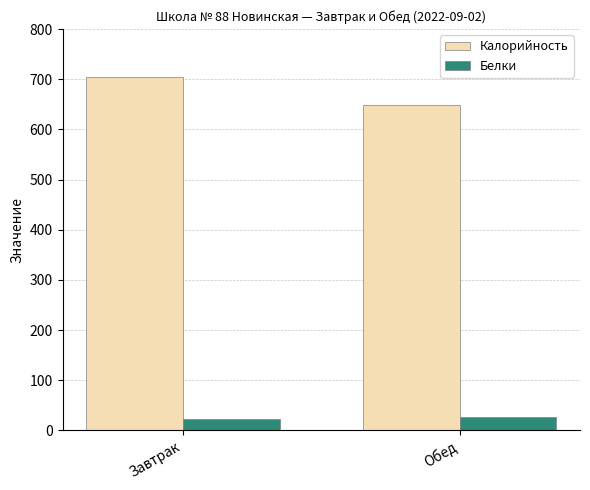

How many data points in Калорийность are less than 704?

1